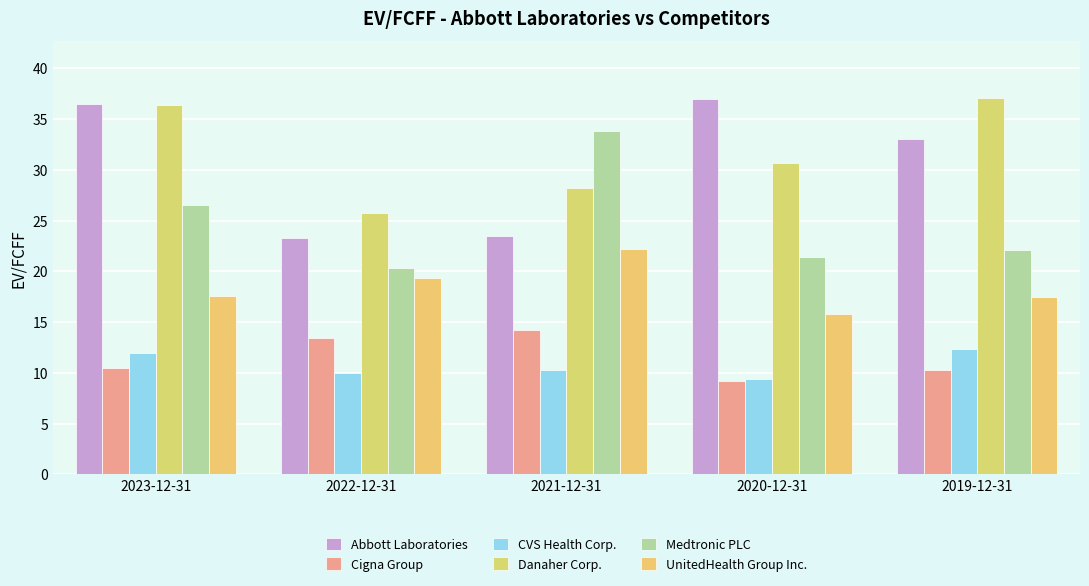

How many series are shown in this chart?

6